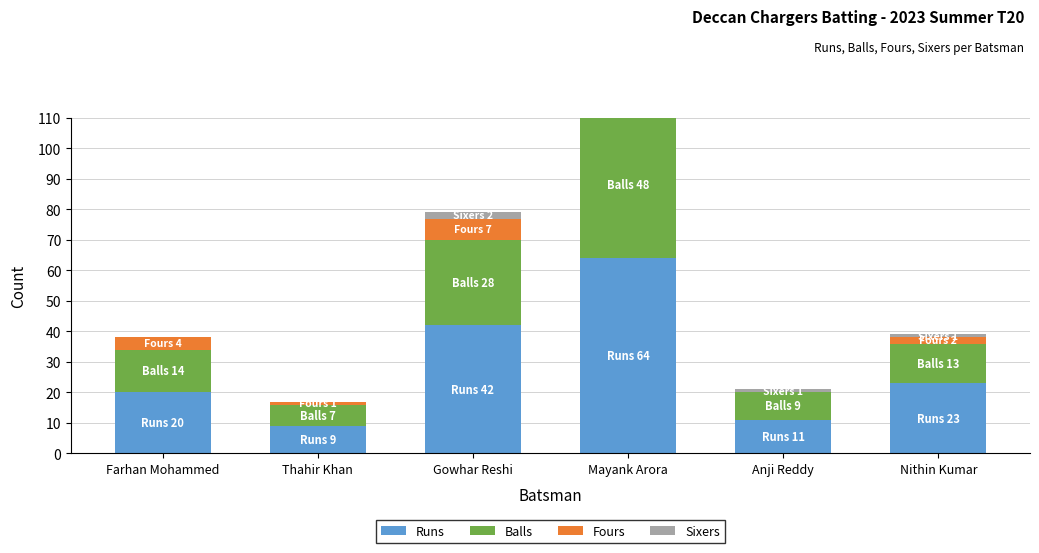

What is the difference between the second highest and second lowest values in the Runs series?

31